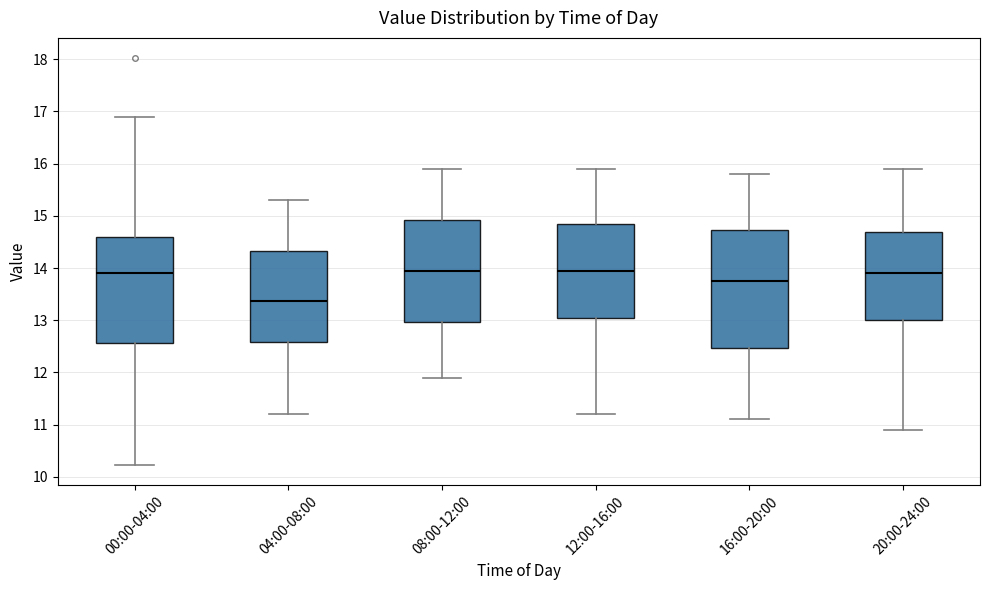

Comparing the boxes themselves (not the whiskers), which one is the tallest?

16:00-20:00